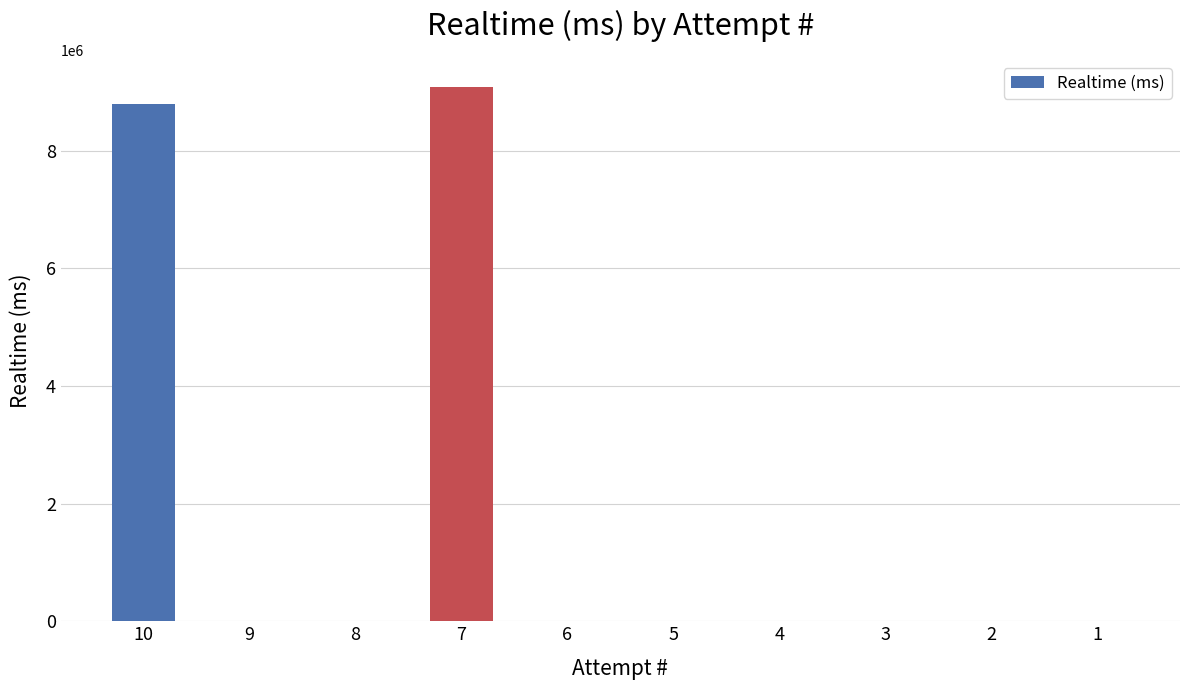

What is the greatest value displayed?

9087635